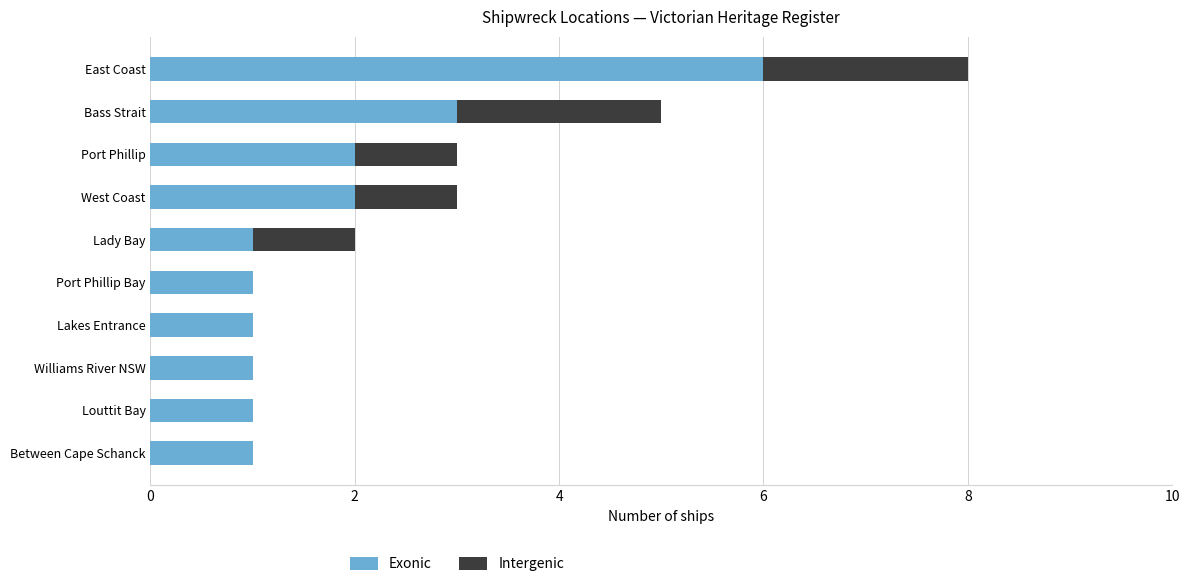

What is the highest value of the Exonic series?

6